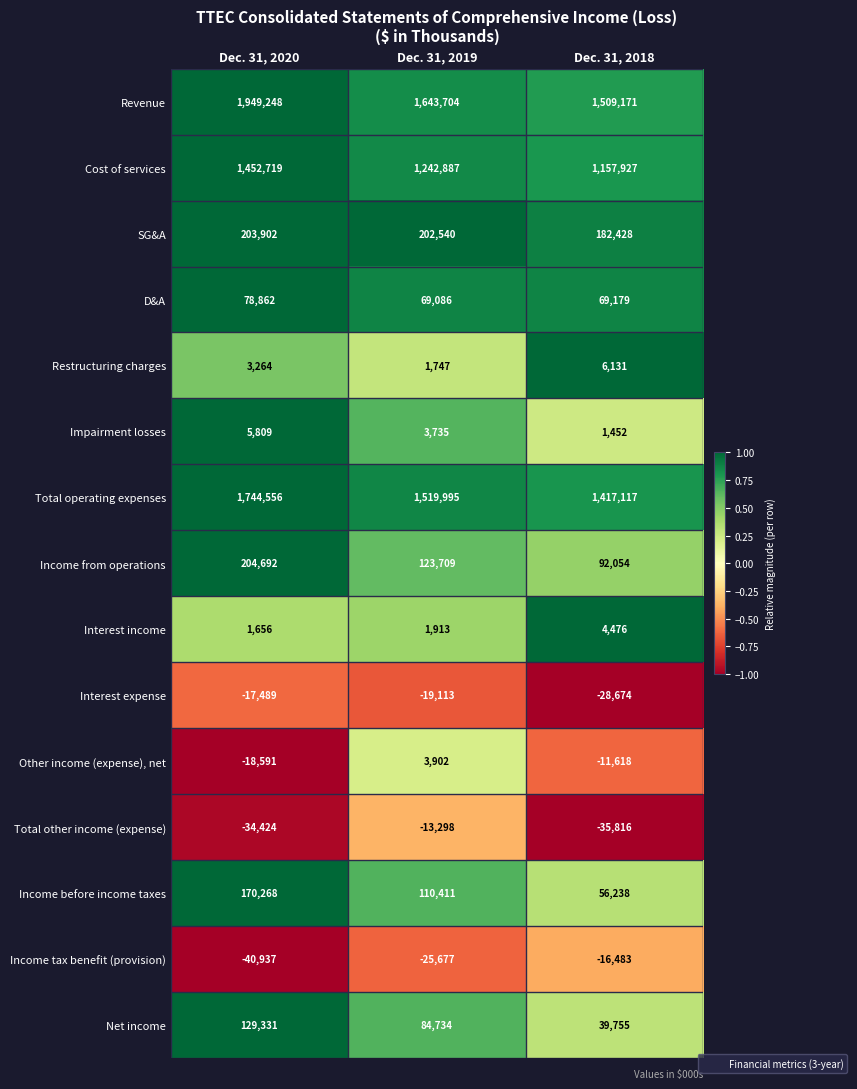

What is the sum of all Impairment losses values?

10996